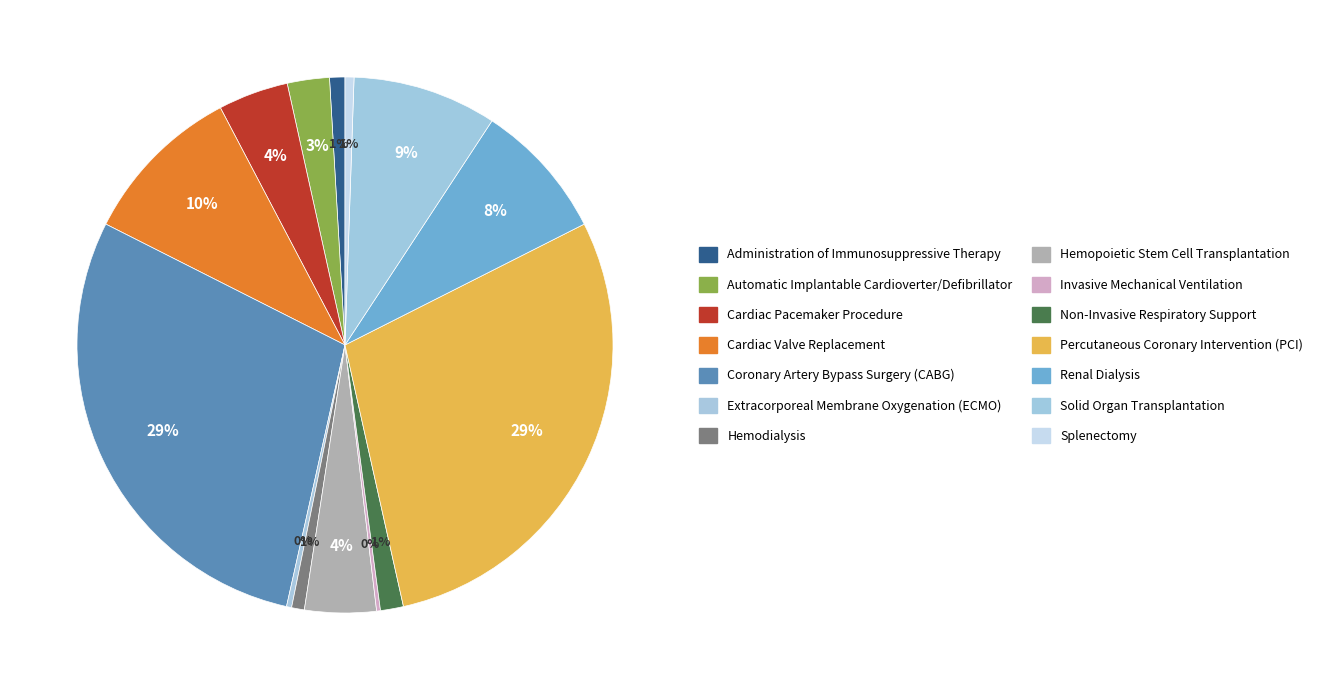

Rank the categories by value from highest to lowest.

Coronary Artery Bypass Surgery (CABG), Percutaneous Coronary Intervention (PCI), Cardiac Valve Replacement, Solid Organ Transplantation, Renal Dialysis, Hemopoietic Stem Cell Transplantation, Cardiac Pacemaker Procedure, Automatic Implantable Cardioverter/Defibrillator, Non-Invasive Respiratory Support, Administration of Immunosuppressive Therapy, Hemodialysis, Splenectomy, Extracorporeal Membrane Oxygenation (ECMO), Invasive Mechanical Ventilation